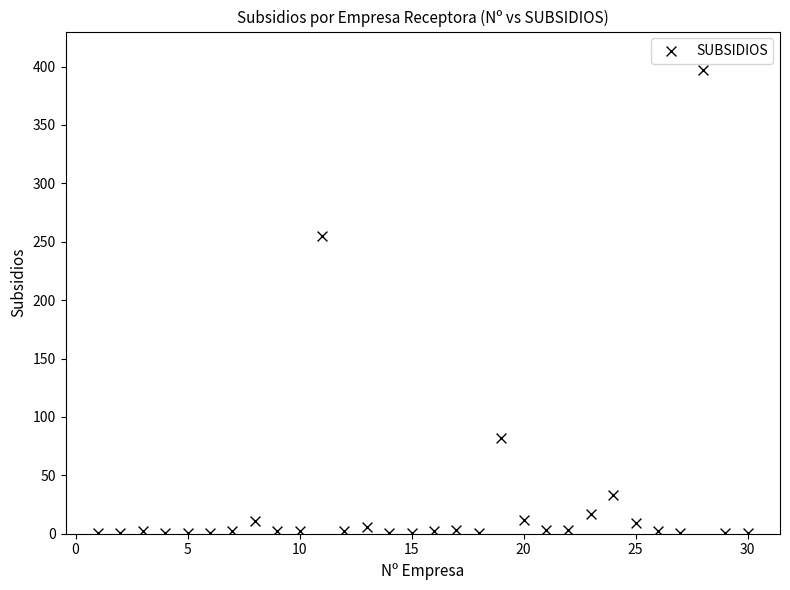

What Y value in the scatter plot is closest to 199?

255